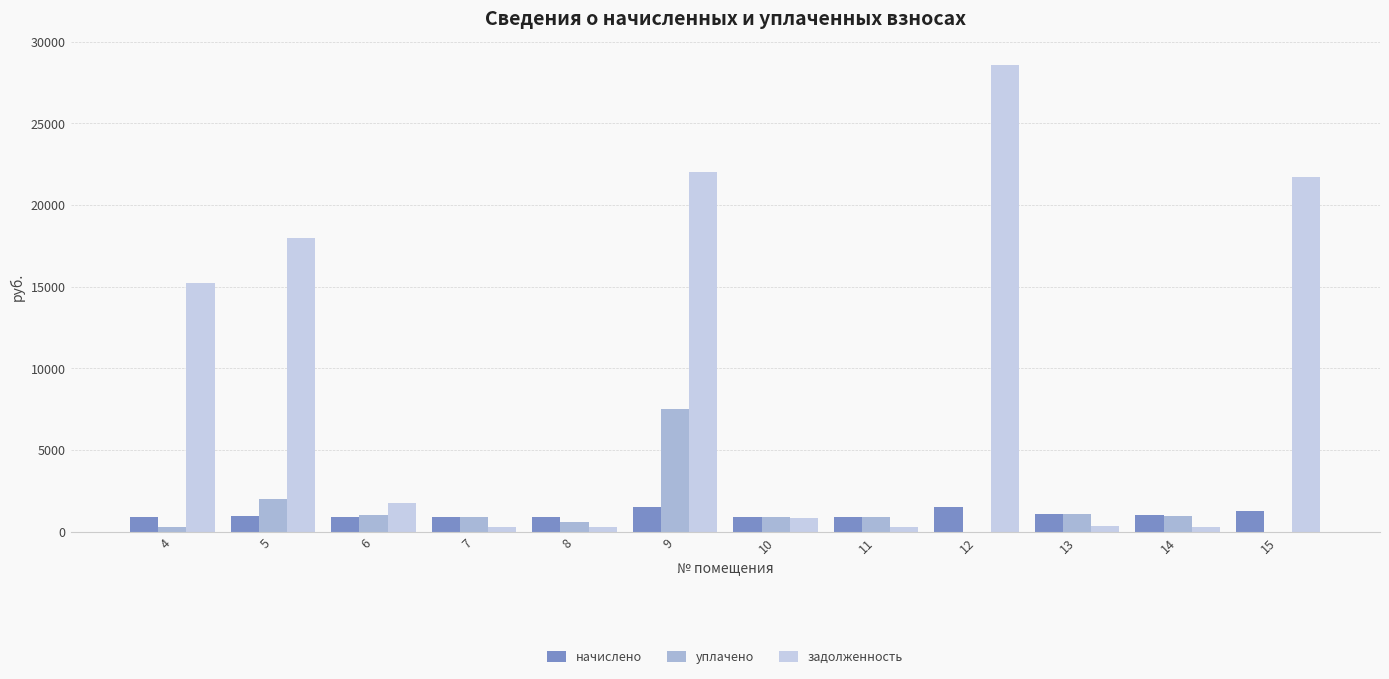

Are the bars horizontal?

No